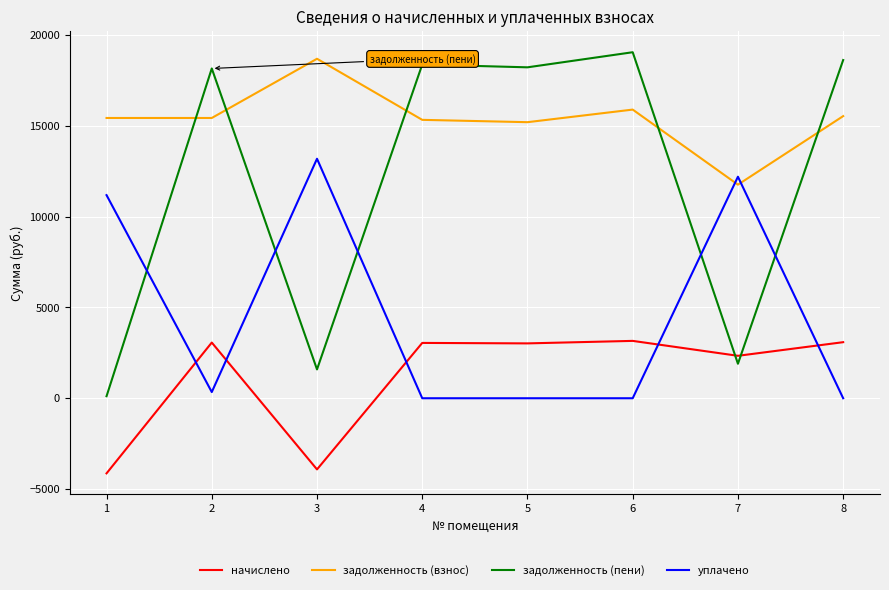

After their last crossing, which series has the higher values: уплачено or задолженность (пени)?

задолженность (пени)